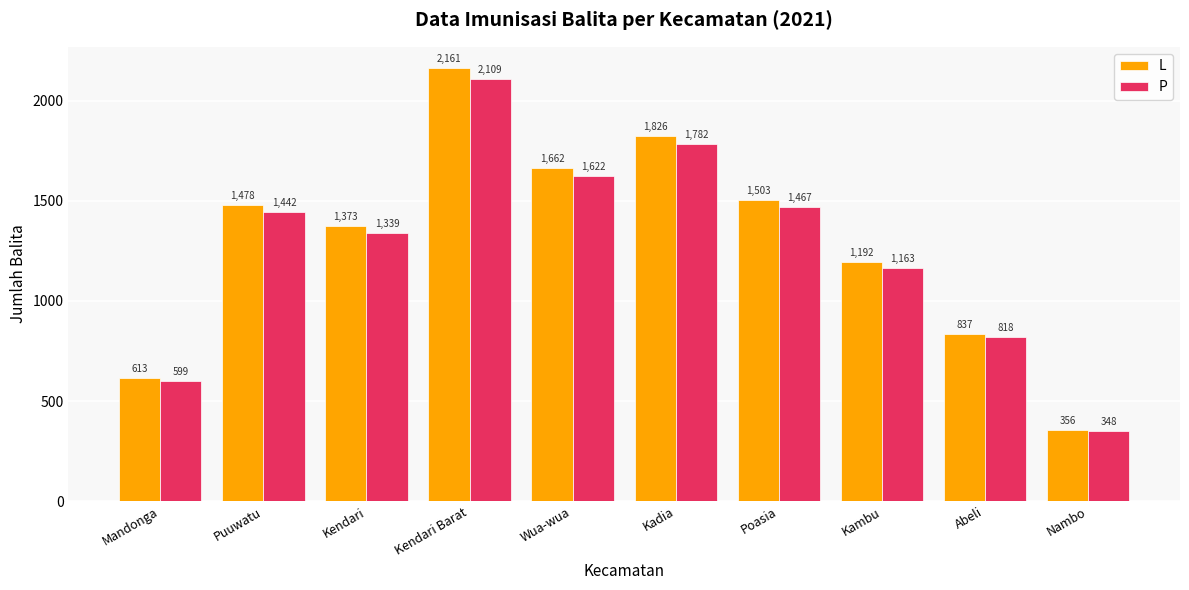

Where is L nearest to the value 1258?

Kambu